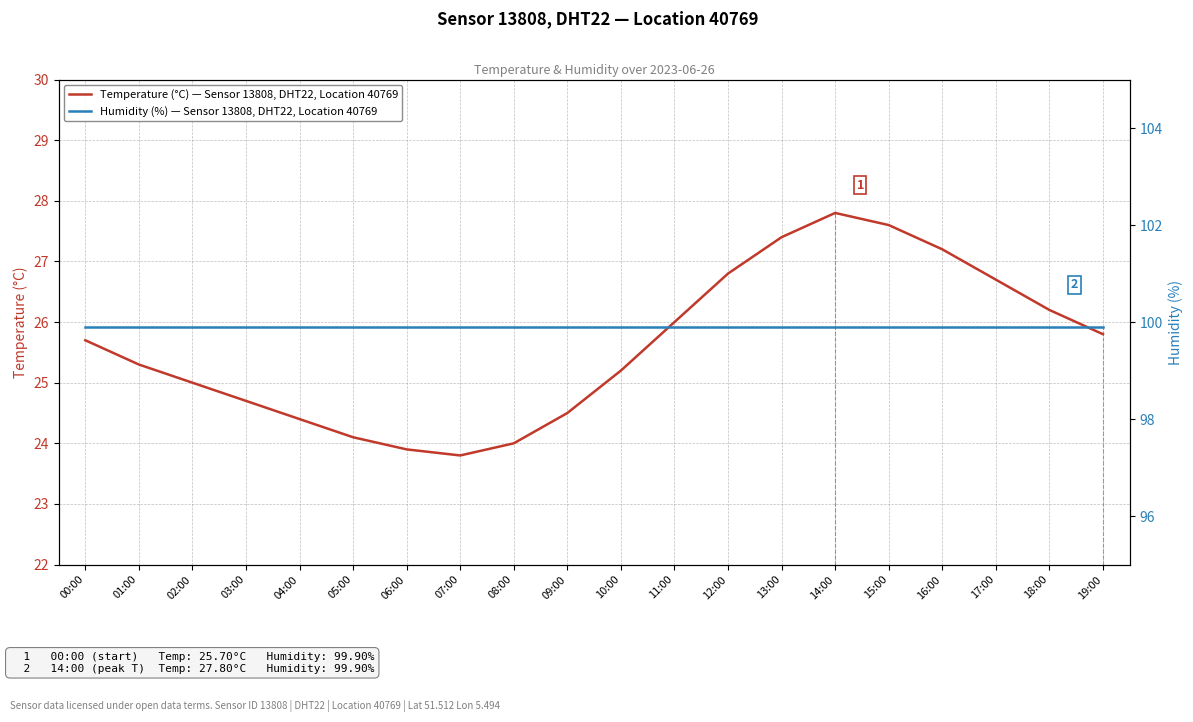

What is the label of the 1st point from the right?

19:00